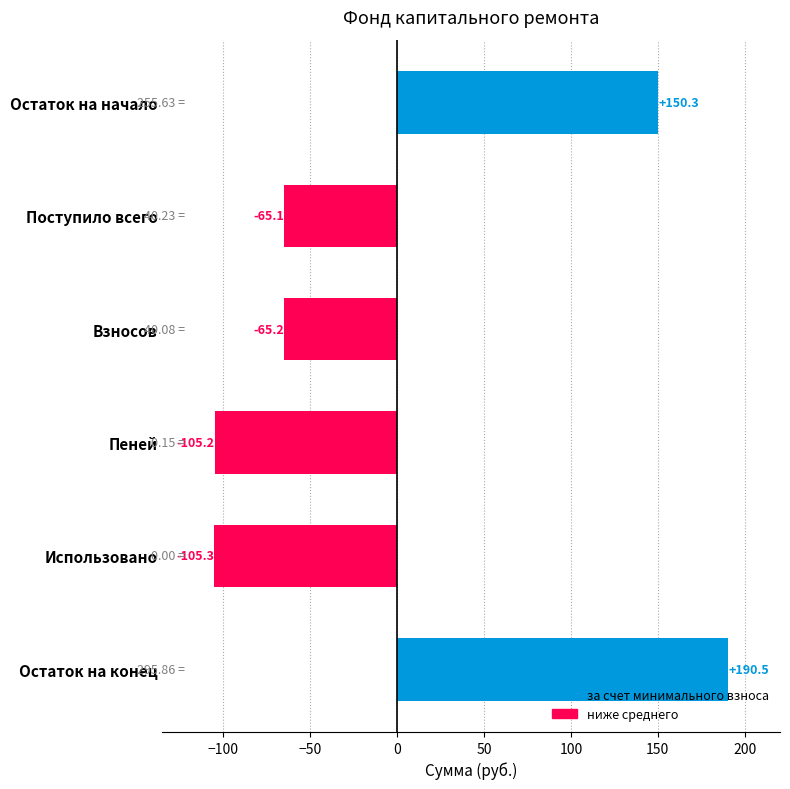

Which has a higher value, Пеней or Использовано?

Пеней